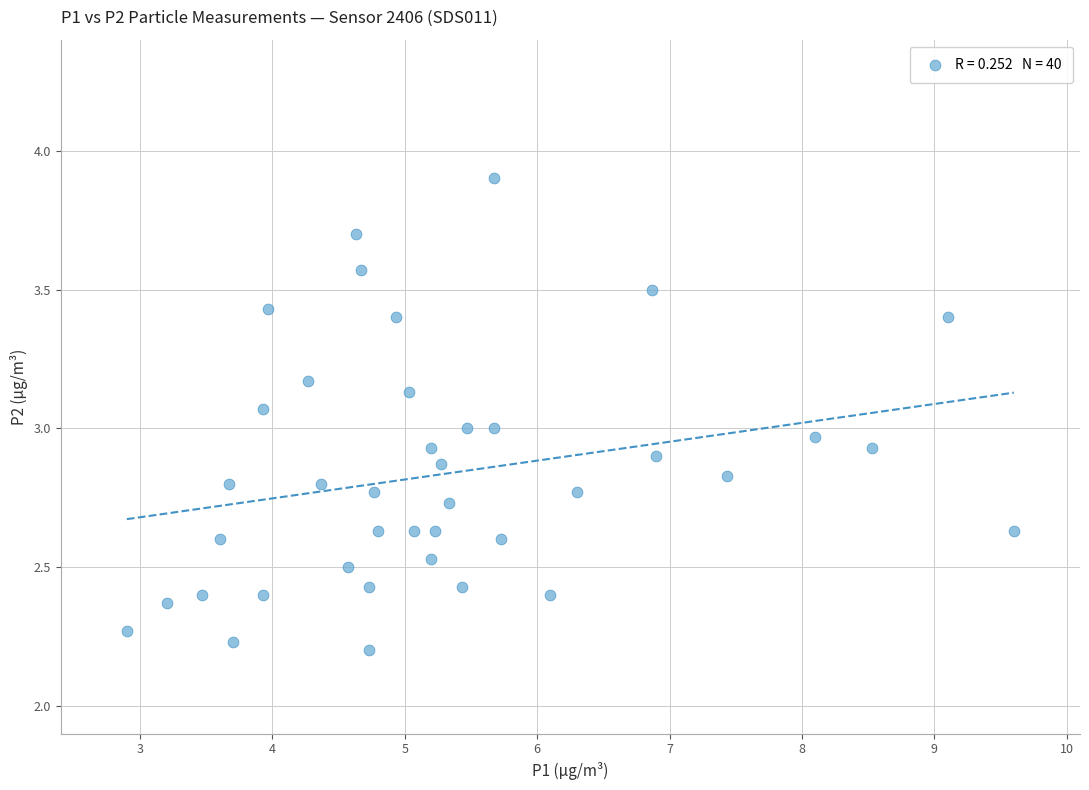

What is the range of X values (max minus min)?

6.7